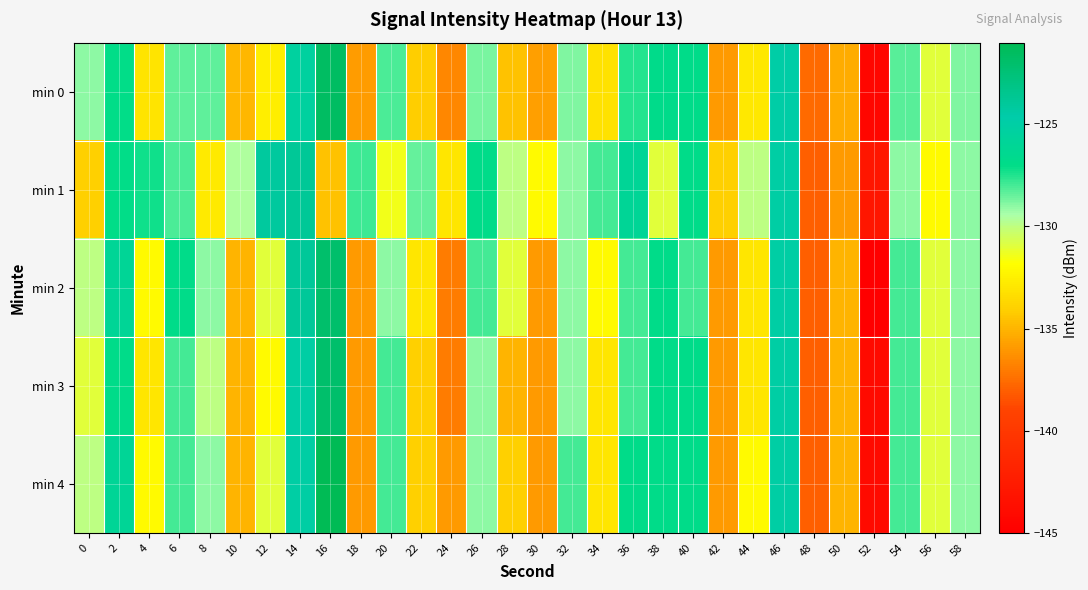

Reading left to right, extract all data points from this chart.

min 0: 0=-129.1	2=-127.0	4=-133.0	6=-128.3	8=-128.4	10=-134.9	12=-132.6	14=-125.4	16=-121.6	18=-135.9	20=-128.1	22=-134.1	24=-136.6	26=-128.7	28=-134.5	30=-135.7	32=-128.8	34=-133.2	36=-127.6	38=-126.8	40=-127.0	42=-136.0	44=-132.8	46=-124.9	48=-137.6	50=-135.3	52=-144.4	54=-128.3	56=-131.0	58=-128.8
min 1: 0=-134.0	2=-127.0	4=-127.3	6=-128.1	8=-132.8	10=-129.6	12=-124.1	14=-123.9	16=-134.6	18=-127.9	20=-131.5	22=-128.5	24=-133.0	26=-127.0	28=-130.0	30=-132.0	32=-129.0	34=-128.0	36=-126.0	38=-131.0	40=-127.0	42=-134.0	44=-130.0	46=-125.0	48=-138.0	50=-136.0	52=-143.0	54=-129.0	56=-132.0	58=-129.0
min 2: 0=-130.0	2=-126.0	4=-132.0	6=-127.0	8=-129.0	10=-135.0	12=-131.0	14=-124.0	16=-122.0	18=-136.0	20=-129.0	22=-133.0	24=-137.0	26=-128.0	28=-131.0	30=-136.0	32=-129.0	34=-132.0	36=-128.0	38=-127.0	40=-128.0	42=-136.0	44=-133.0	46=-125.0	48=-138.0	50=-135.0	52=-145.0	54=-128.0	56=-131.0	58=-129.0
min 3: 0=-131.0	2=-127.0	4=-133.0	6=-128.0	8=-130.0	10=-135.0	12=-132.0	14=-125.0	16=-122.0	18=-136.0	20=-128.0	22=-134.0	24=-137.0	26=-129.0	28=-135.0	30=-136.0	32=-129.0	34=-133.0	36=-128.0	38=-127.0	40=-127.0	42=-136.0	44=-133.0	46=-125.0	48=-138.0	50=-135.0	52=-144.0	54=-128.0	56=-131.0	58=-129.0
min 4: 0=-130.0	2=-126.0	4=-132.0	6=-128.0	8=-129.0	10=-135.0	12=-131.0	14=-125.0	16=-121.0	18=-136.0	20=-128.0	22=-134.0	24=-136.0	26=-129.0	28=-134.0	30=-136.0	32=-128.0	34=-133.0	36=-127.0	38=-127.0	40=-127.0	42=-136.0	44=-132.0	46=-125.0	48=-138.0	50=-135.0	52=-144.0	54=-128.0	56=-131.0	58=-129.0